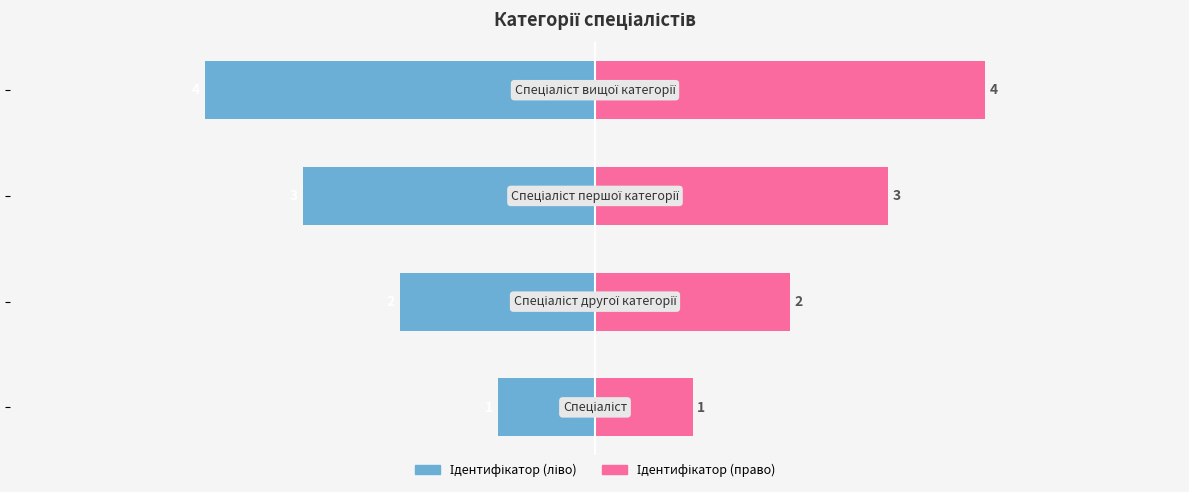

Read the Ідентифікатор (ліво) value at 0.

-4